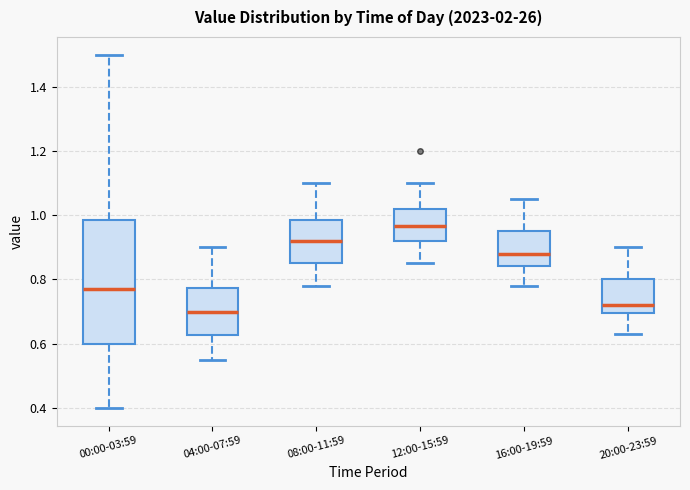

Which box's median line is the lowest?

04:00-07:59